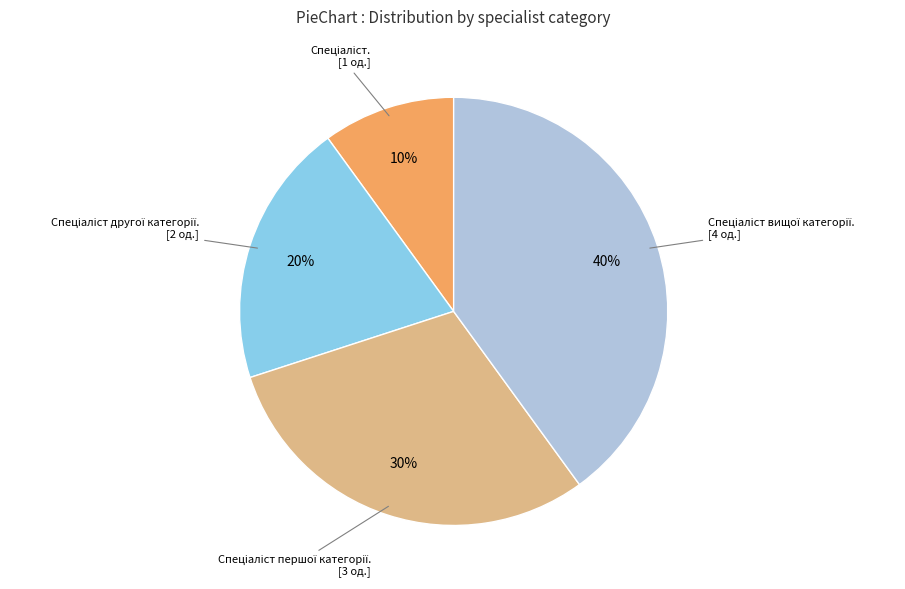

Is there any slice that represents more than half of the pie?

No